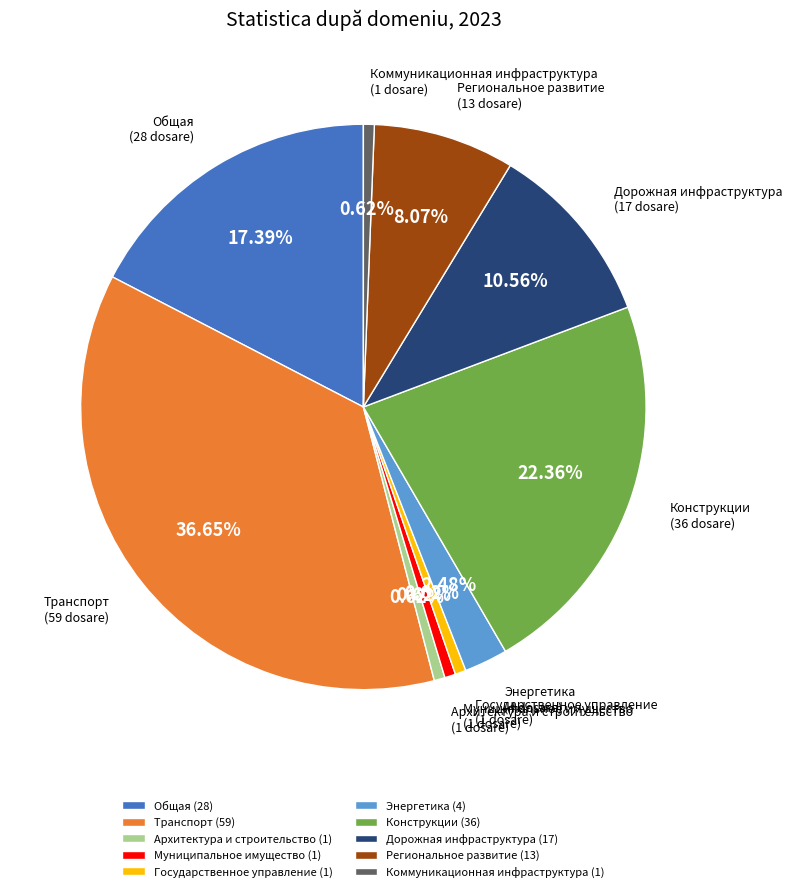

Approximately how many times larger is the value at Государственное управление compared to Дорожная инфраструктура?

0.1